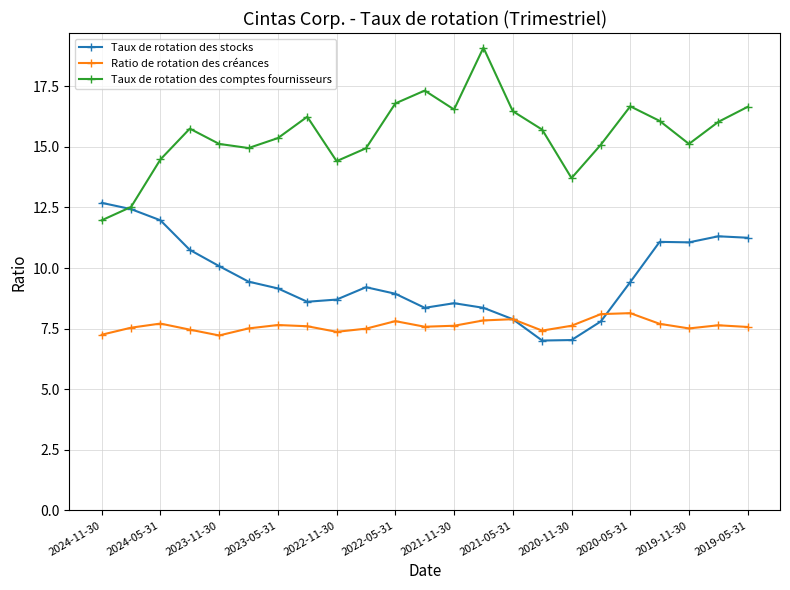

List the series in order of their overall mean, highest first.

Taux de rotation des comptes fournisseurs, Taux de rotation des stocks, Ratio de rotation des créances